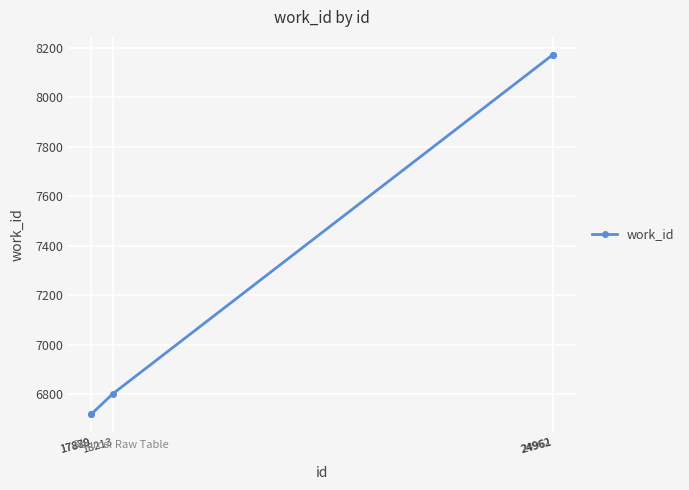

True or false: the data has more than 1 interior local peaks.

False